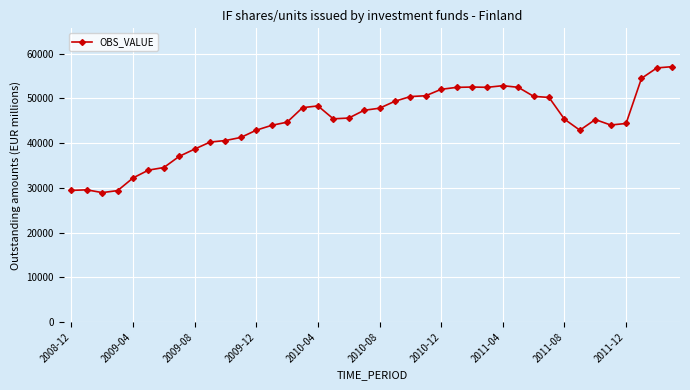

What is the difference between the maximum and second lowest values?

27704